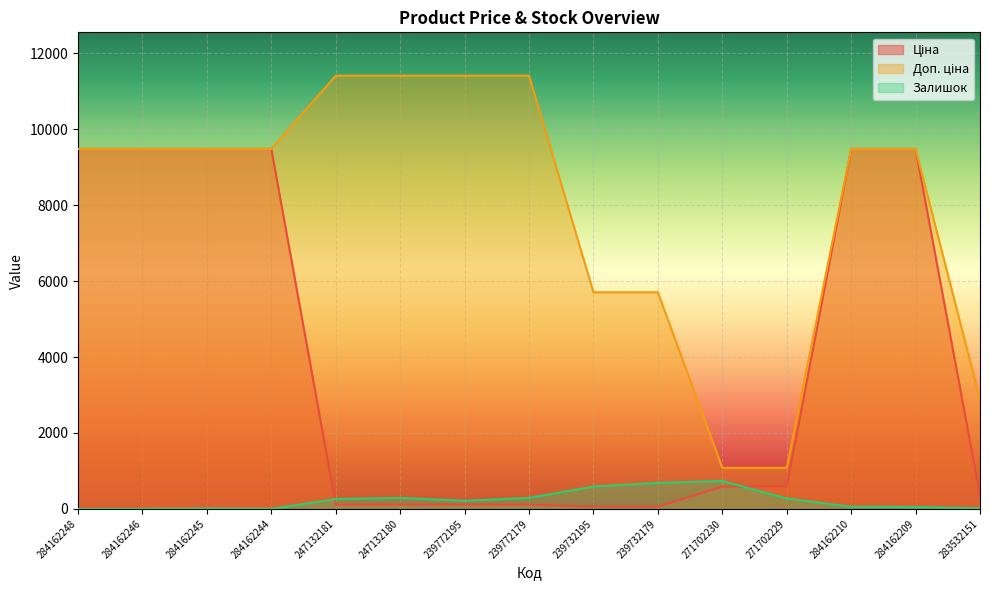

True or false: Залишок has more than 0 points higher than both neighbors.

True